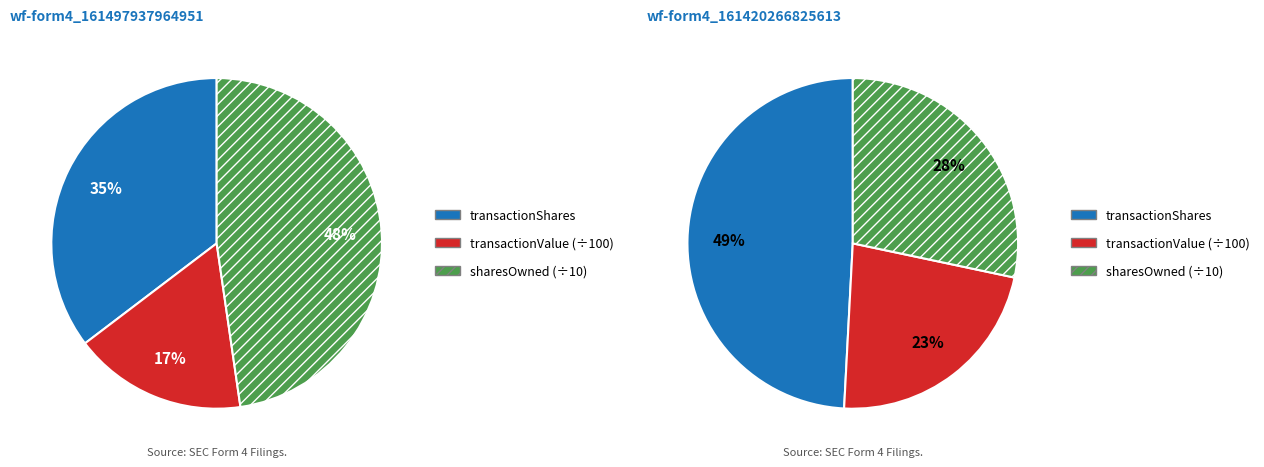

Which category accounts for the majority?

wf-form4_161420266825613.xml